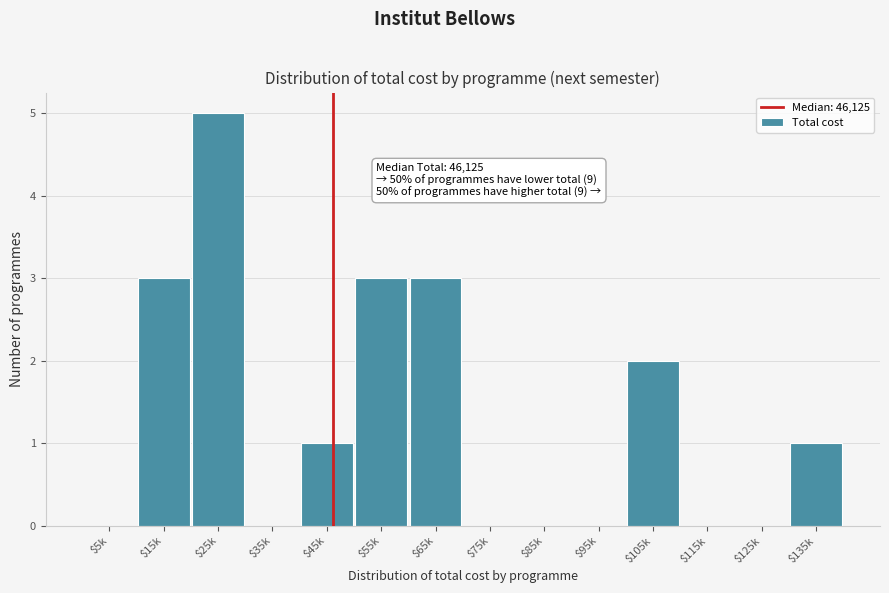

Is it true that the value at $105k is 2?

True